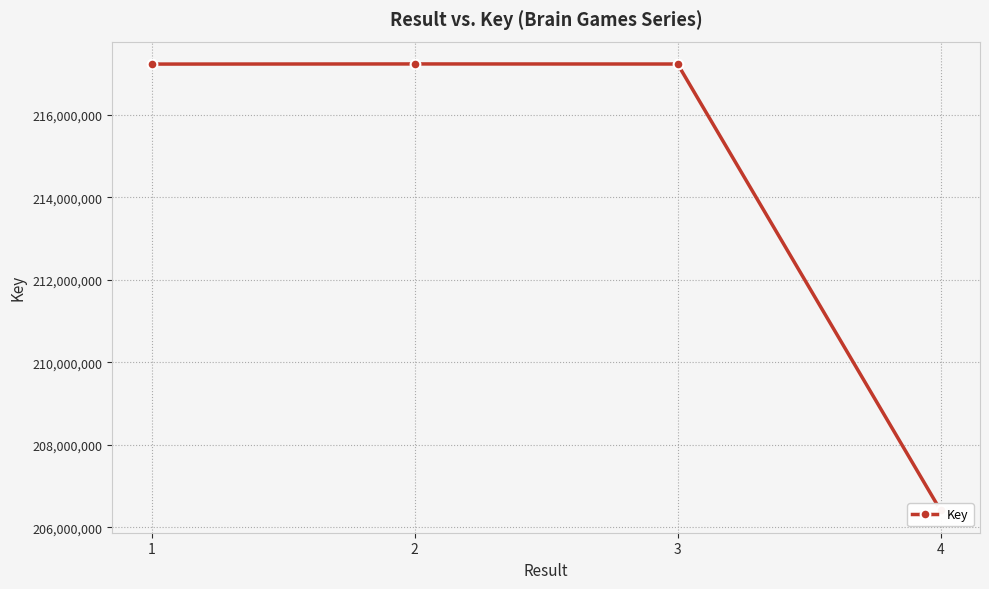

What is the difference between the maximum and minimum values?

10813563